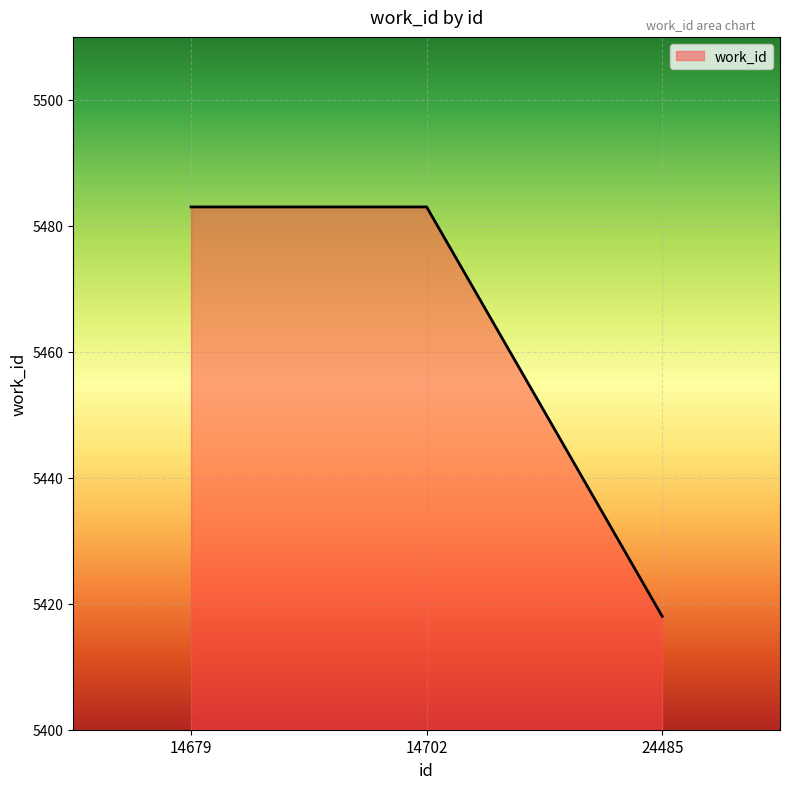

Which category has the lowest value across all series?

24485